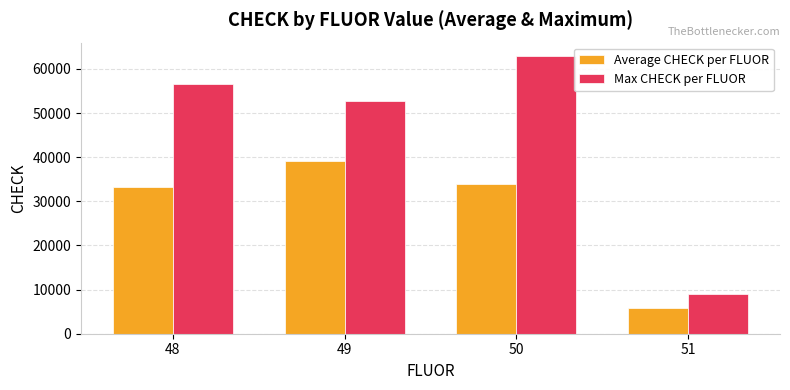

Which series changed the most between 49 and 51?

Max CHECK per FLUOR